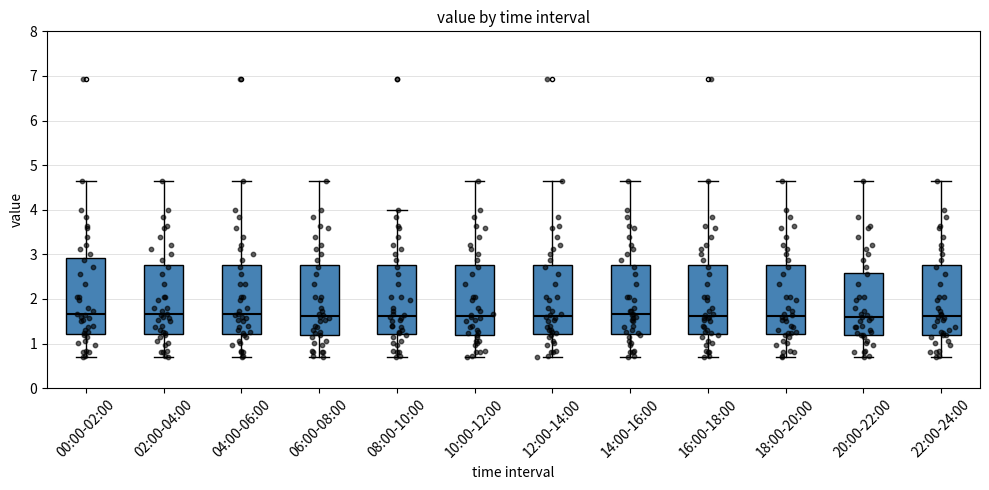

Which box is the tallest, from its lower edge to its upper edge?

00:00-02:00